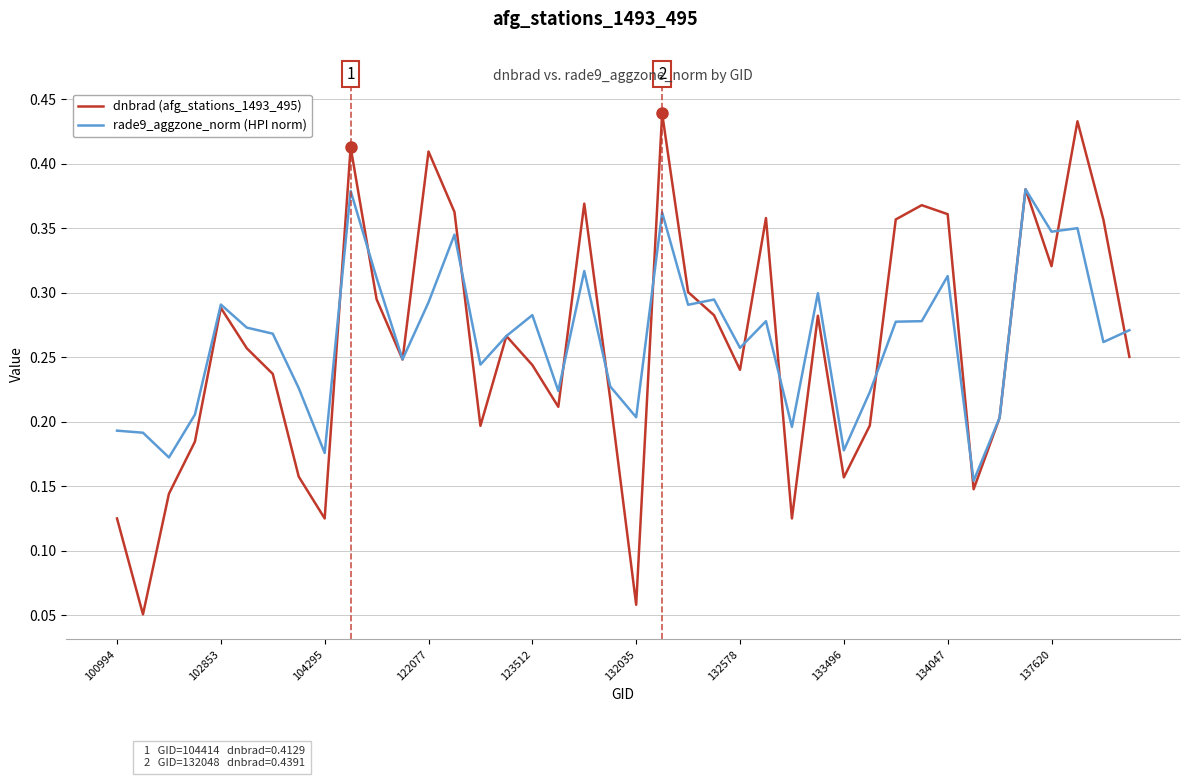

List the series in order of their peak value, lowest first.

rade9_aggzone_norm (HPI norm), dnbrad (afg_stations_1493_495)